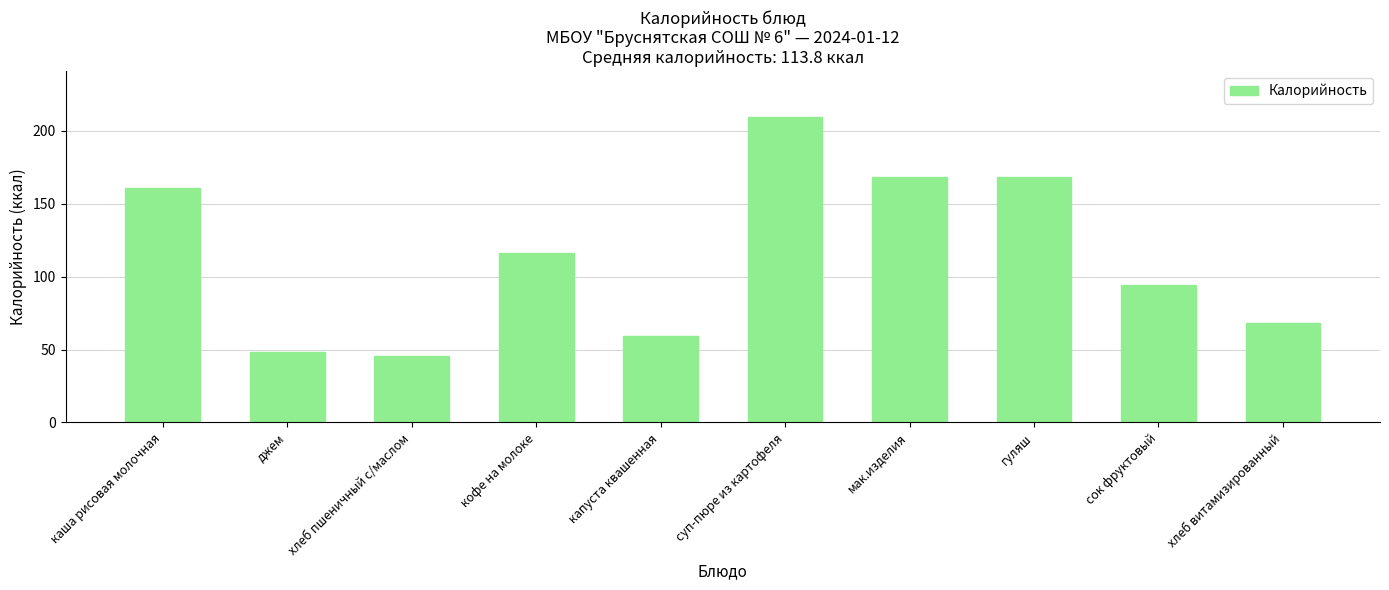

What is the label of the 10th bar from the left?

хлеб витамизированный